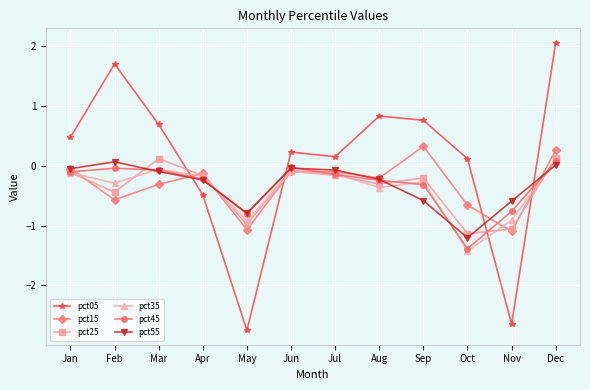

How many categories are shown in the chart?

12